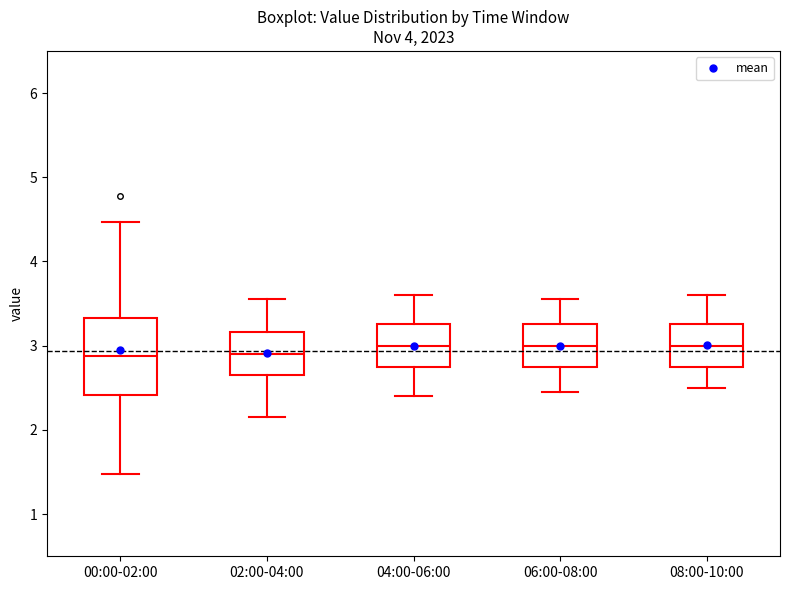

Comparing the boxes themselves (not the whiskers), which one is the tallest?

00:00-02:00